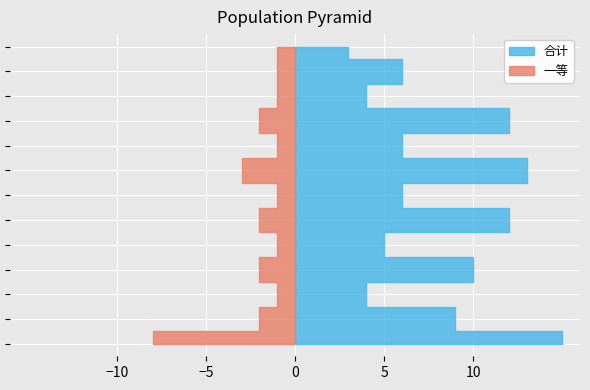

Reading left to right, transcribe all the data shown in this chart.

合计: 15	9	4	10	5	12	6	13	6	12	4	6	3
一等: 8	2	1	2	1	2	1	3	1	2	1	1	1